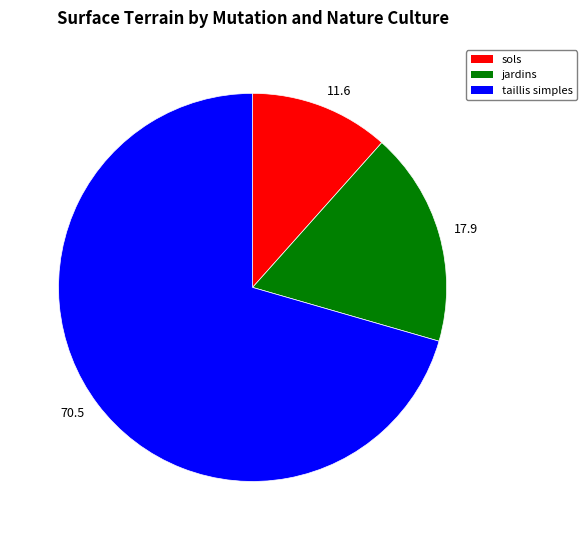

Rank the categories by value from highest to lowest.

taillis simples, jardins, sols